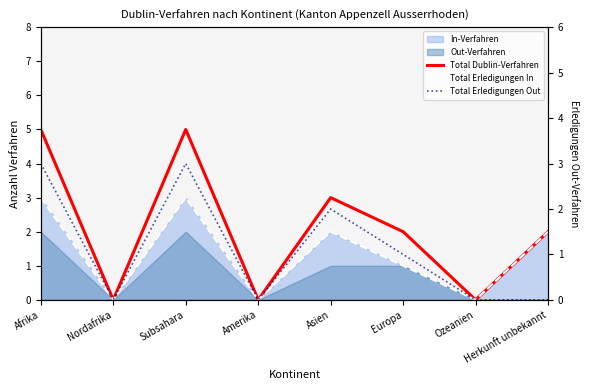

True or false: Total Erledigungen In and Total Erledigungen Out intersect in this chart.

False